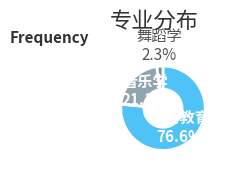

How many slices are in this pie chart?

3